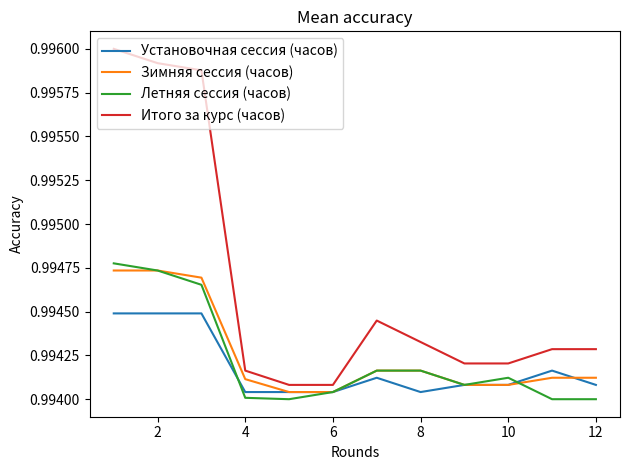

Which series has the largest total across all categories?

Итого за курс (часов)